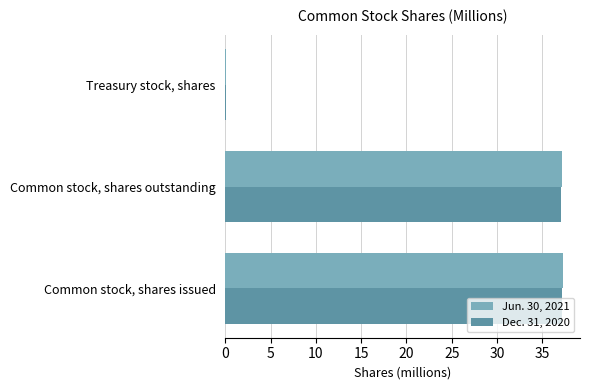

The Dec. 31, 2020 series shows 15.0 at Common stock, shares outstanding. True or false?

False